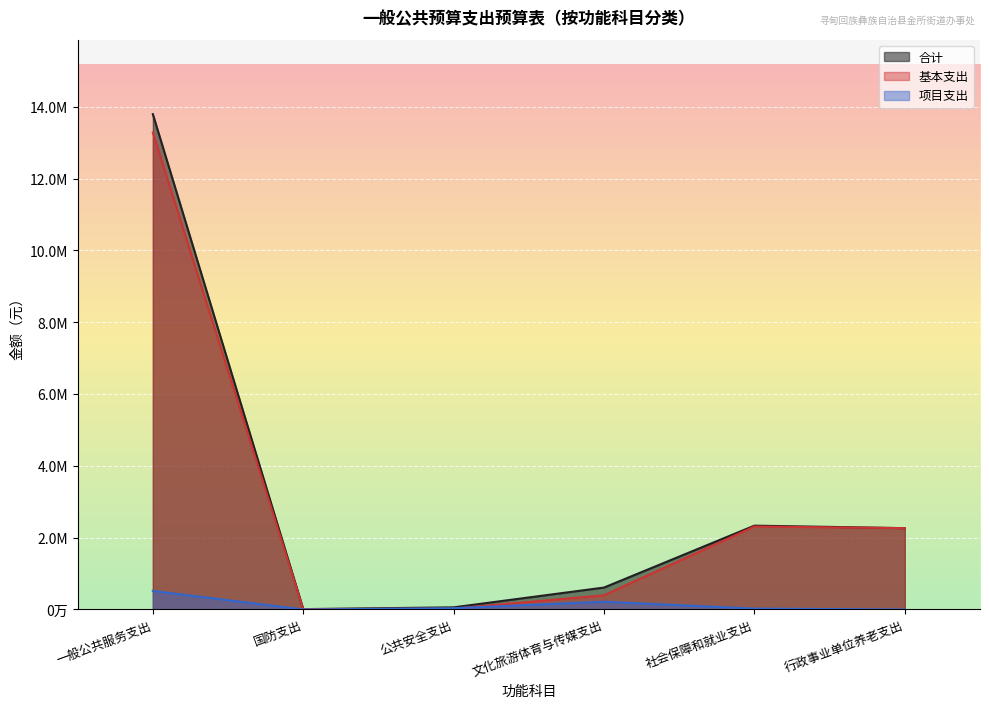

What is the average value of the 项目支出 series?

131970.3